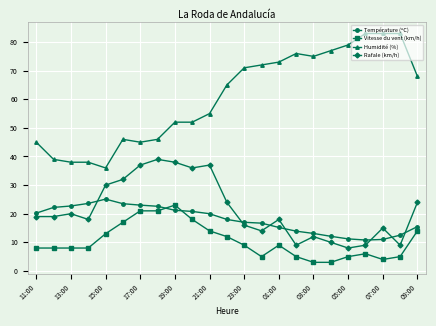

What is the difference between the maximum and minimum values in the Température (ºC) series?

14.3